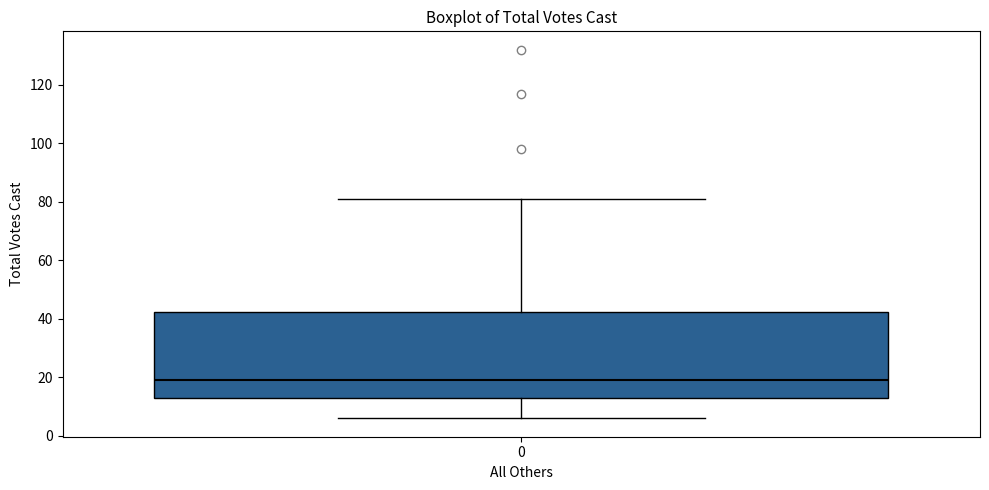

Transcribe this box plot: give where the median line is, the range the box spans, and where the two whiskers end, as read against the y-axis. The values are not printed on the chart, so give them approximately, as read against the axis.

median 20, box 14 to 42, whiskers 6 to 82